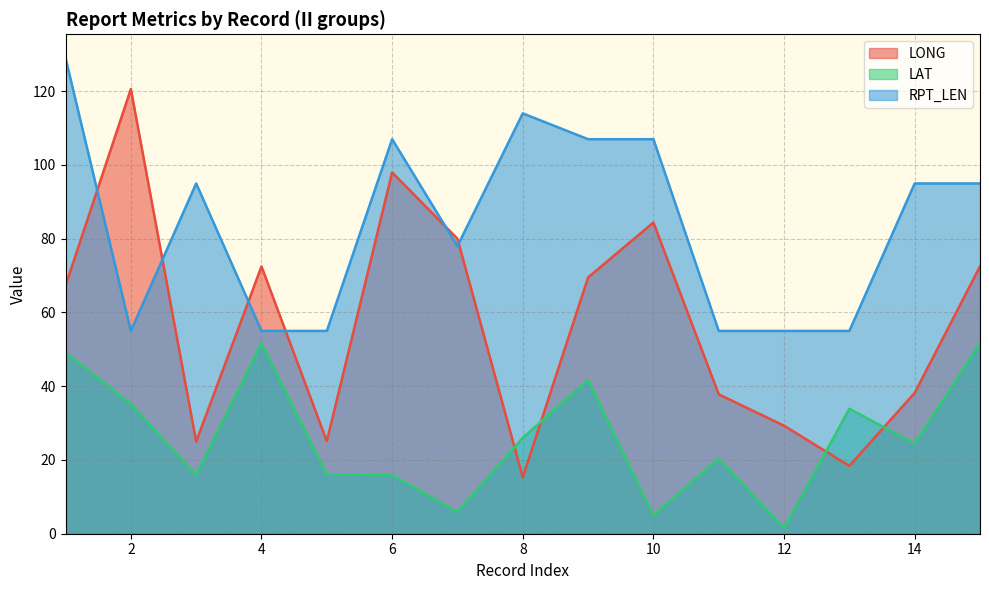

What is the difference between the LAT values at 2 and 14?

10.8